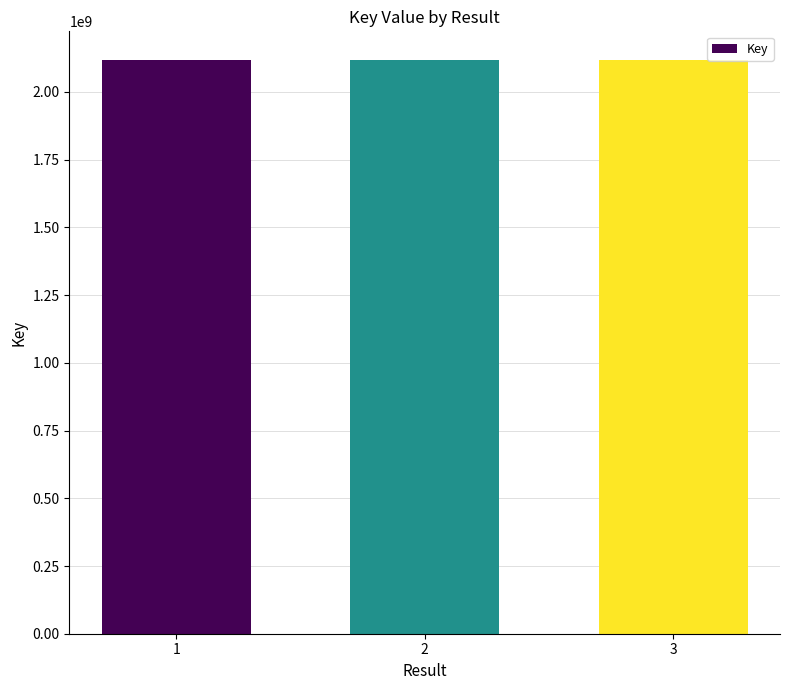

What is the average value?

2117915205